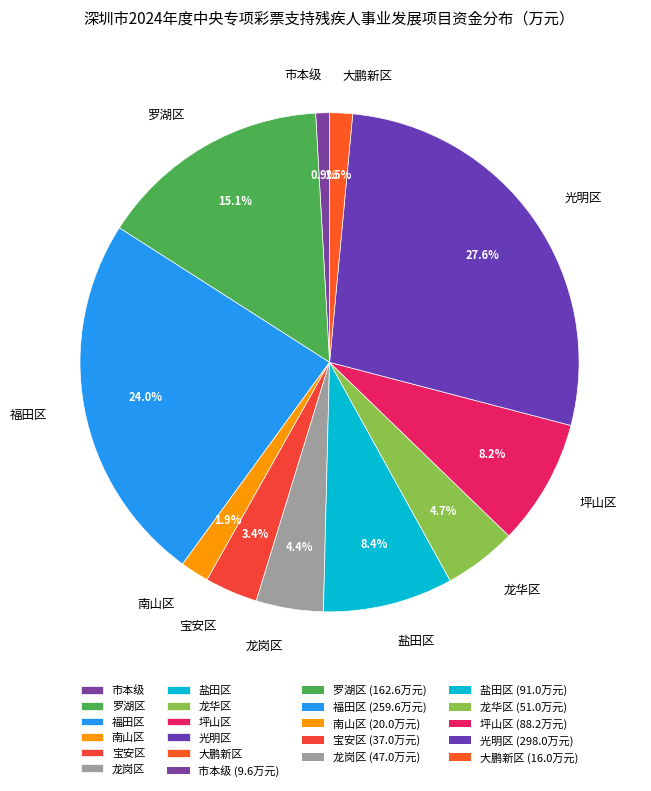

To the nearest percent, what percentage of the pie is 坪山区?

8%